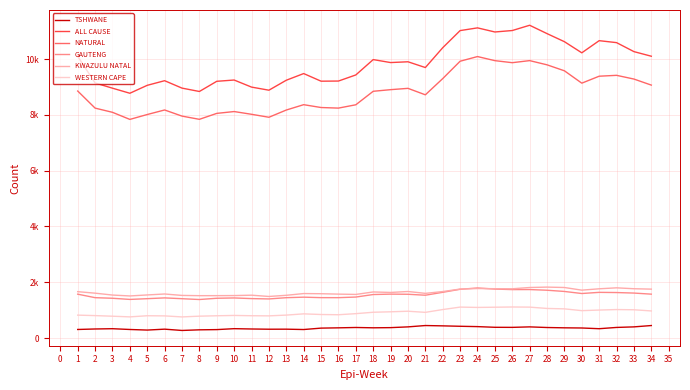

Reading left to right, extract all data points from this chart.

TSHWANE: 307.9	325.7	335.5	307.7	286.8	319.3	272.6	295.4	303.4	336.8	325.4	317.2	318.8	306.2	356.6	366.6	379.2	368.0	373.9	401.0	449.1	437.5	422.7	410.5	386.0	383.5	401.0	378.2	367.2	361.1	335.5	381.0	401.0	449.1
ALL CAUSE: 10098.5	9143.8	8956.5	8775.0	9059.3	9224.7	8959.1	8838.3	9203.4	9248.9	8995.6	8884.5	9241.8	9480.6	9207.5	9212.4	9431.3	9981.4	9875.0	9903.1	9696.5	10407.6	11021.0	11118.4	10971.1	11023.1	11212.0	10912.5	10623.4	10224.4	10659.8	10589.4	10267.0	10102.1
NATURAL: 8854.7	8242.3	8091.7	7837.7	8012.8	8175.5	7955.6	7840.6	8053.4	8119.1	8020.8	7914.2	8173.8	8365.3	8263.5	8242.7	8361.9	8845.4	8903.6	8950.7	8718.9	9300.5	9922.9	10090.3	9943.4	9870.5	9944.6	9793.8	9580.0	9136.8	9386.0	9417.4	9283.9	9066.9
GAUTENG: 1573.4	1448.1	1426.7	1385.3	1412.0	1439.9	1410.9	1381.8	1426.6	1437.9	1414.7	1402.5	1447.1	1466.1	1449.1	1448.1	1470.2	1560.3	1574.8	1569.9	1535.8	1640.5	1748.5	1795.4	1755.8	1737.6	1738.9	1714.4	1670.9	1597.0	1638.4	1631.7	1612.9	1574.1
KWAZULU NATAL: 1663.1	1609.2	1541.8	1509.6	1545.5	1579.6	1528.7	1519.3	1520.7	1523.6	1536.6	1491.2	1533.0	1595.3	1589.2	1575.1	1564.1	1652.9	1635.1	1669.1	1602.6	1667.2	1756.5	1775.7	1769.5	1766.7	1812.4	1826.6	1812.5	1717.4	1766.2	1800.4	1768.3	1754.0
WESTERN CAPE: 822.3	805.2	783.3	759.6	800.1	794.8	758.2	784.8	799.4	810.9	800.7	795.9	823.4	867.8	844.3	836.3	875.0	925.4	941.5	961.9	921.7	1022.2	1110.1	1098.3	1105.8	1114.0	1109.1	1061.7	1047.0	982.7	1004.1	1021.9	1014.4	972.4